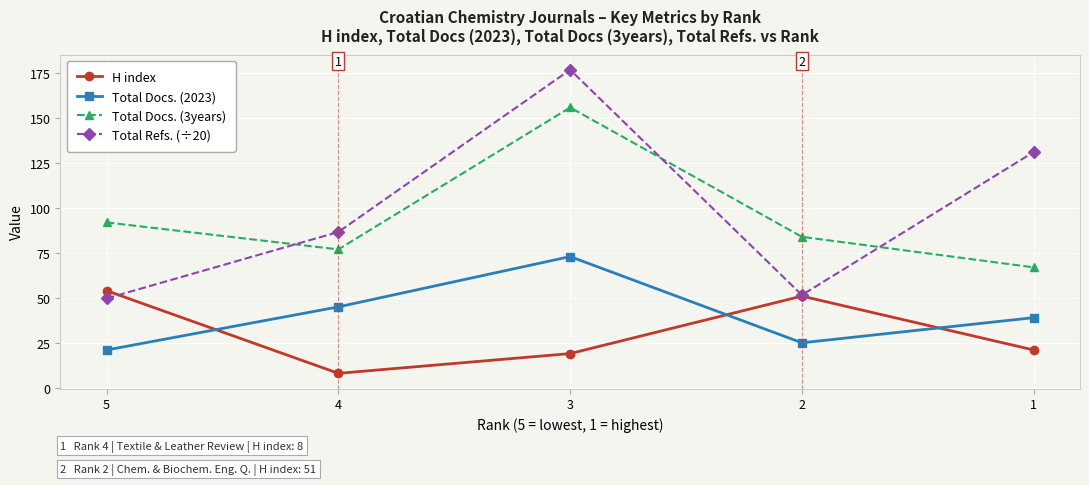

What is the value of the Total Docs. (3years) point at the 2nd from the left?

77.0